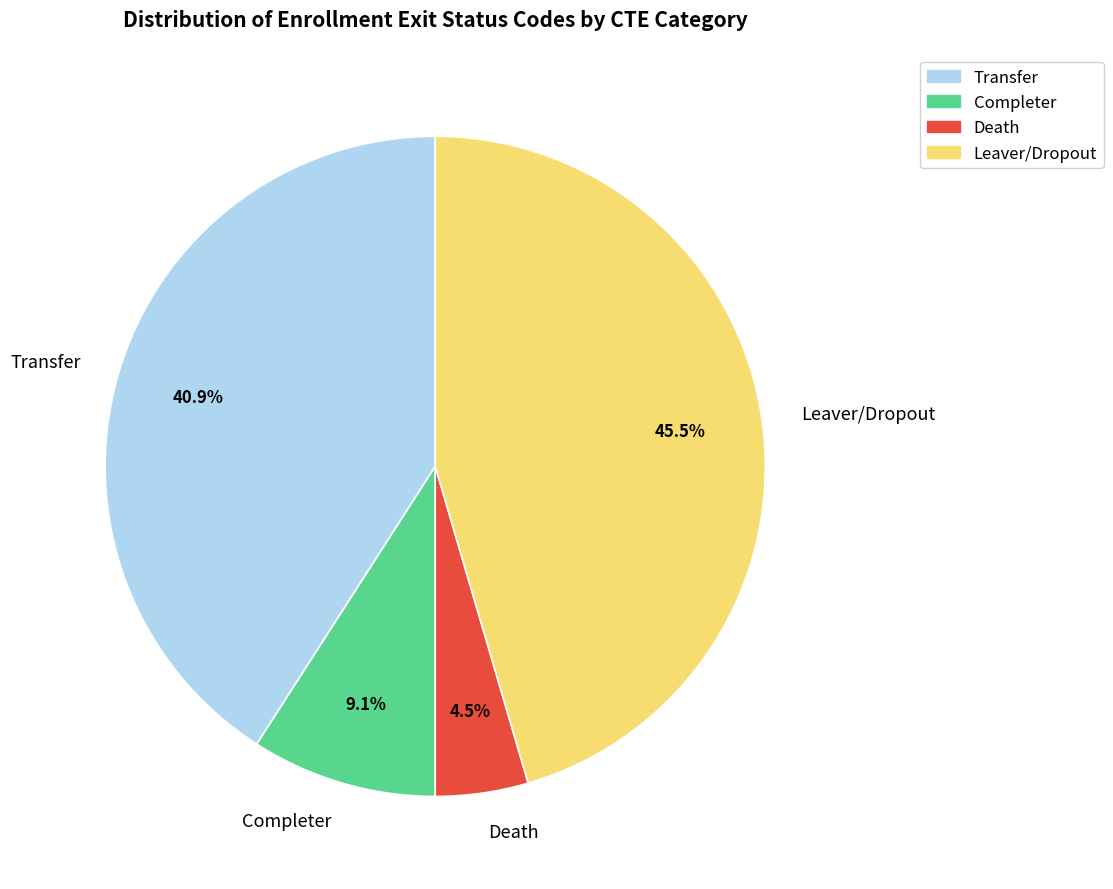

What is the largest slice in the pie chart?

Leaver/Dropout